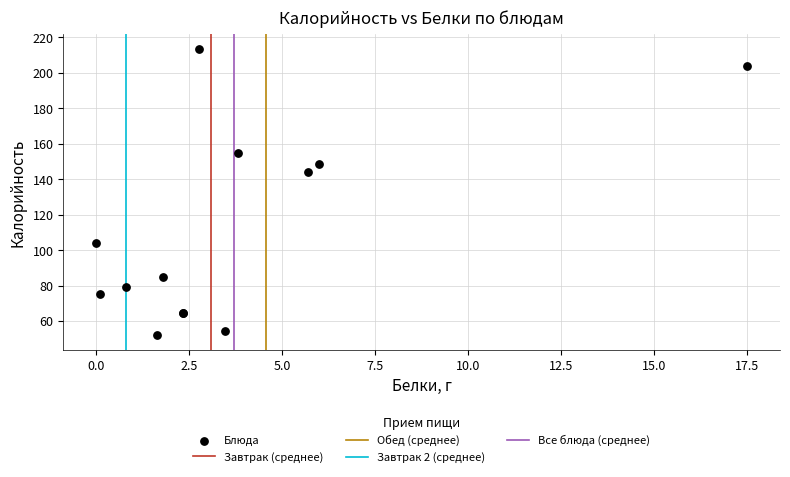

What Y value in the scatter plot is closest to 132?

143.9